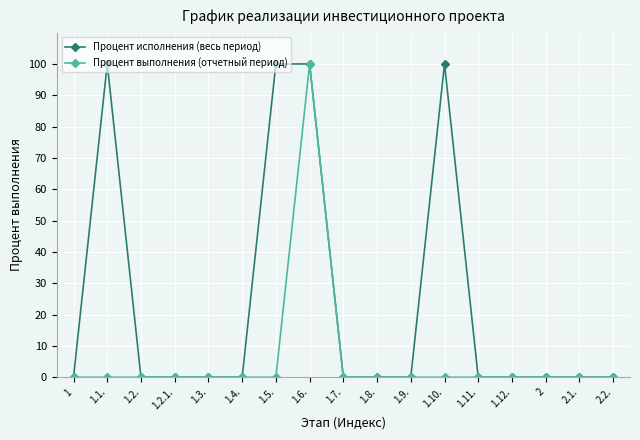

Rank the series by their average value, from lowest to highest.

Процент выполнения (отчетный период), Процент исполнения (весь период)